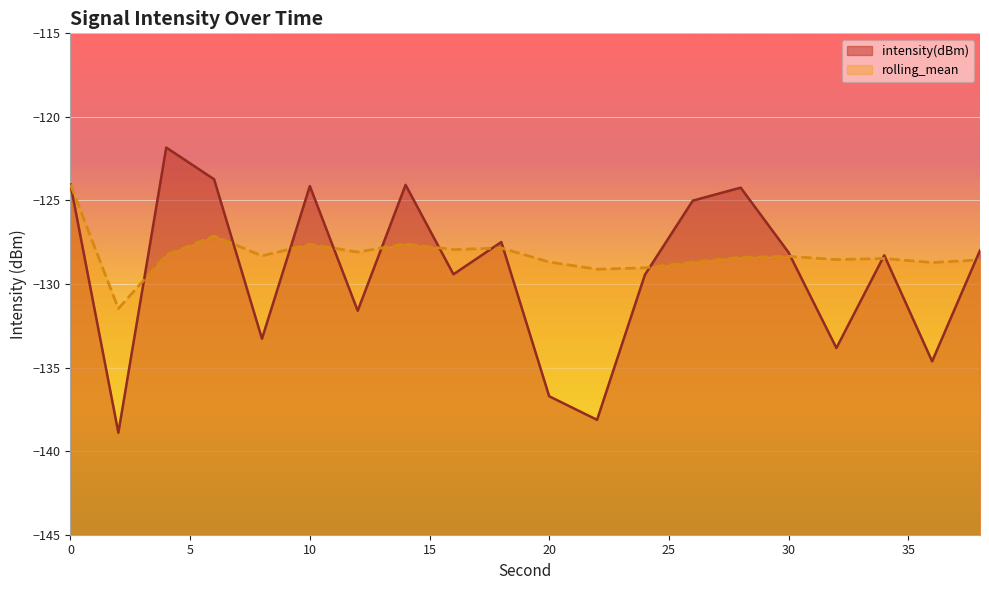

How many series are shown in this chart?

2